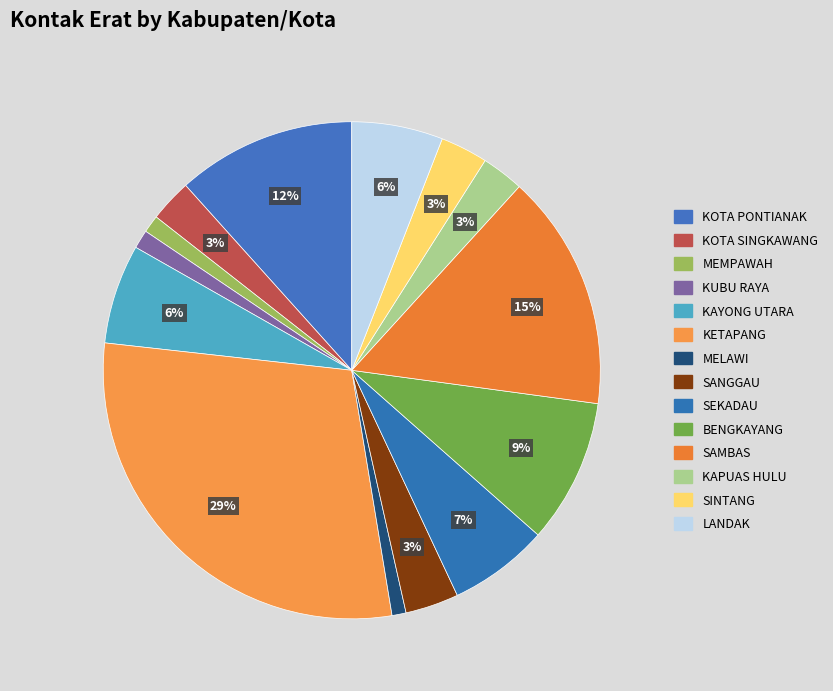

To the nearest percent, what is the difference between the LANDAK and SINTANG slice percentages?

3%